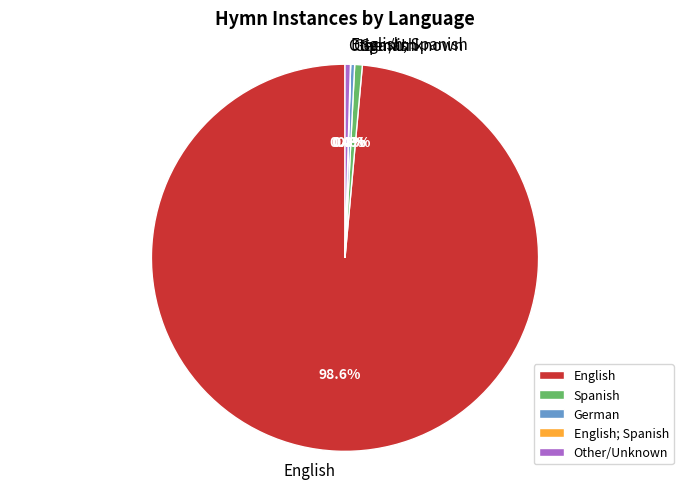

Which slice represents more than half of the pie?

English